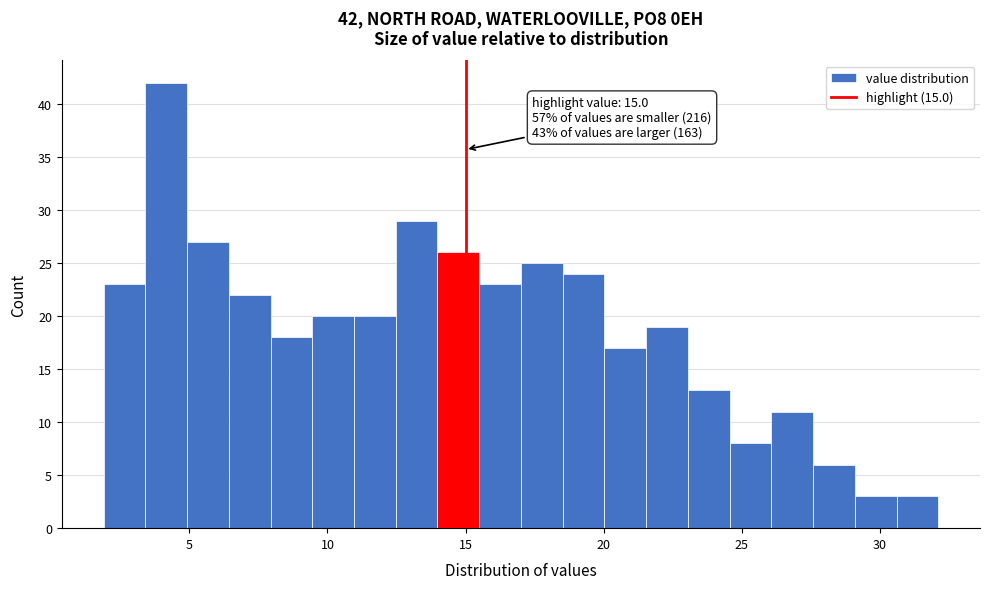

Around what value on the x-axis is the tallest bar? Give the approximate position of its centre, as read against the axis.

4.0